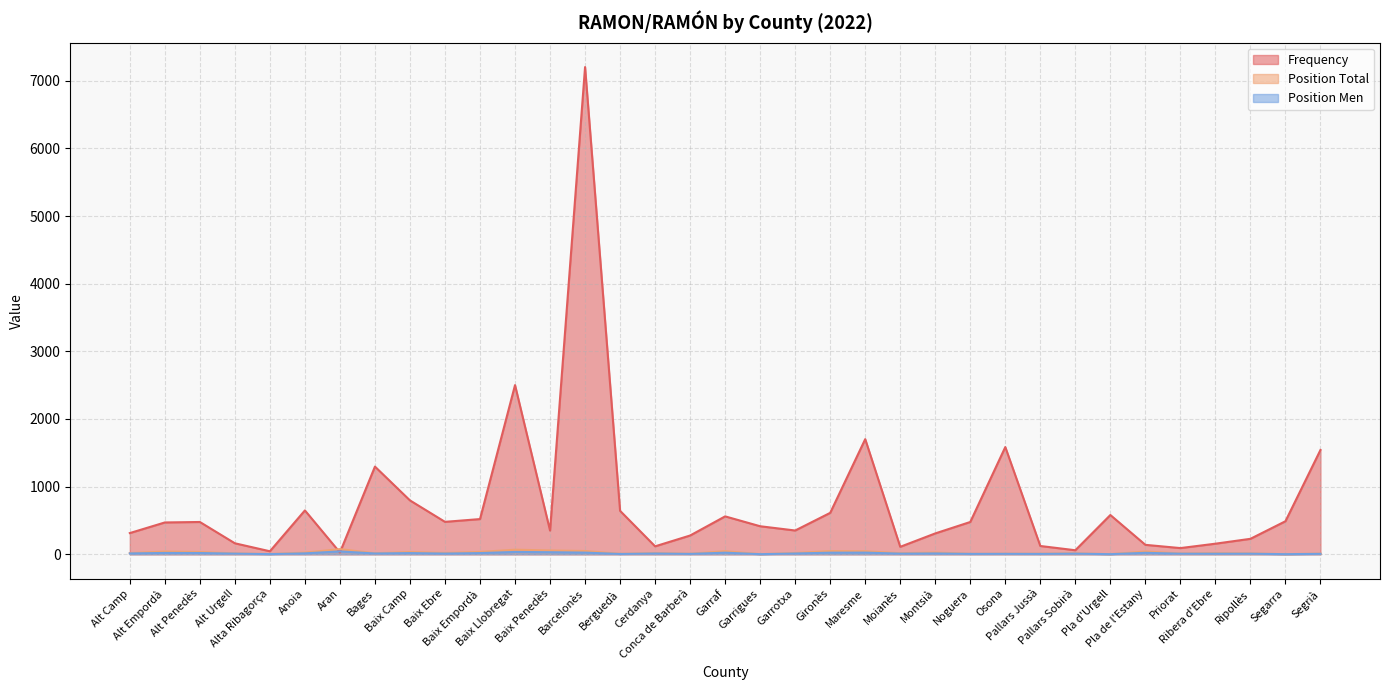

Where is Position Total nearest to the value 38?

Alt Empordà